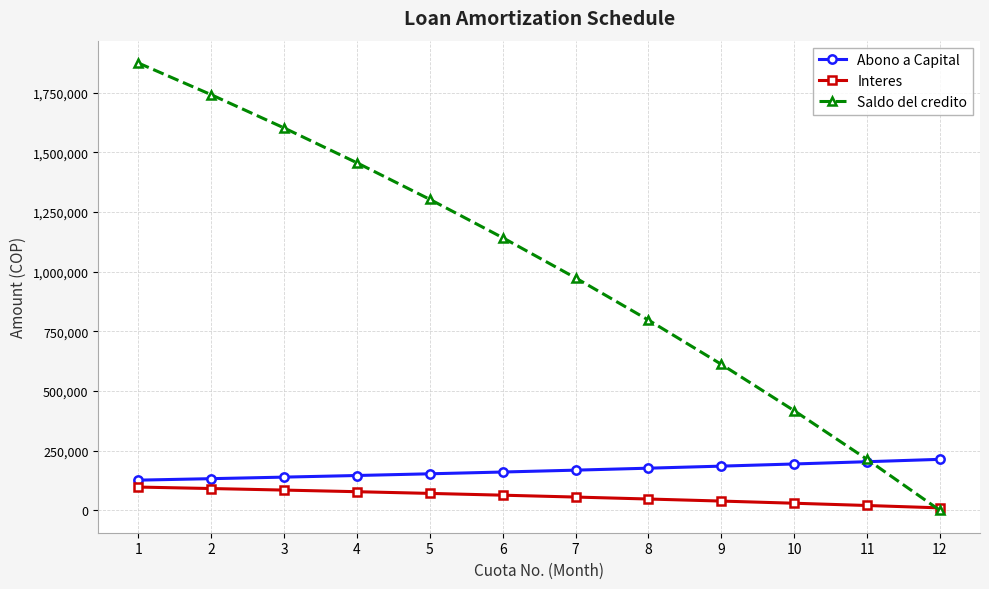

How many values in the Abono a Capital series exceed 168398?

6